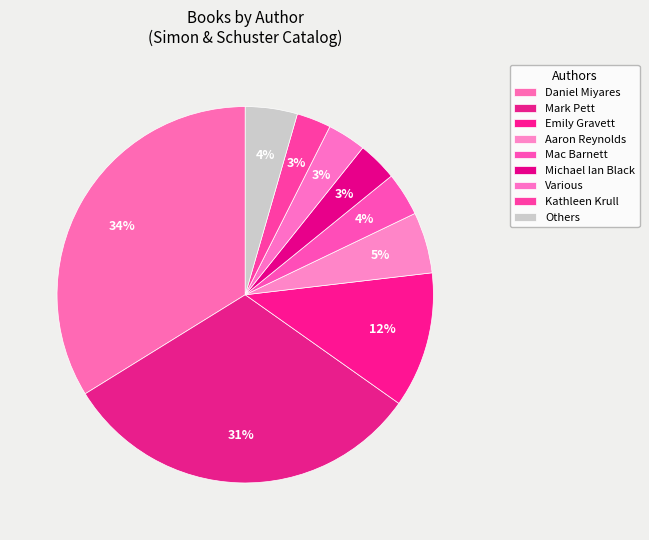

Count the number of slices in the pie.

9